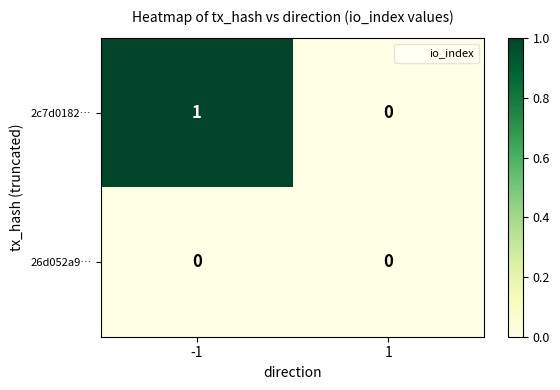

Which series changed the most between -1 and 1?

2c7d0182…